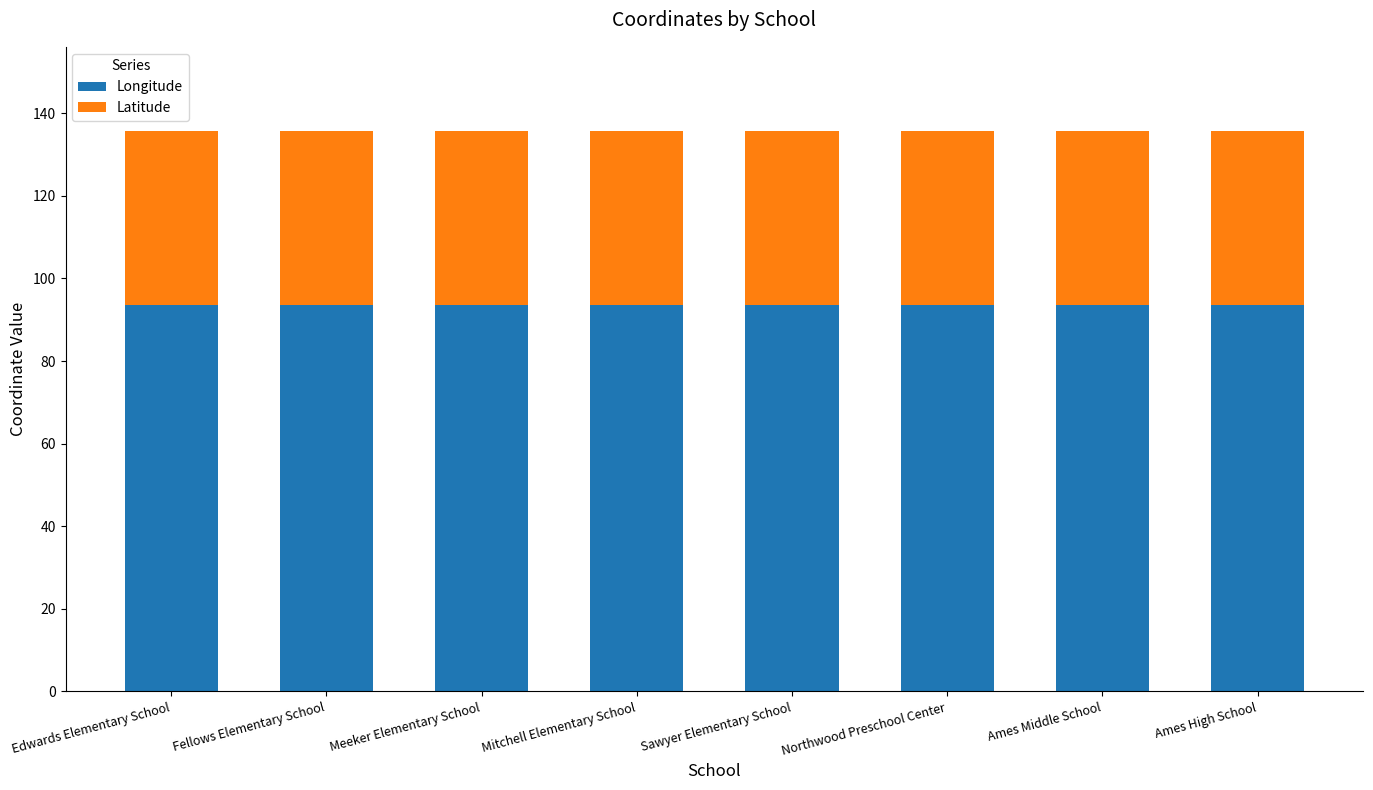

Are the bars horizontal?

No